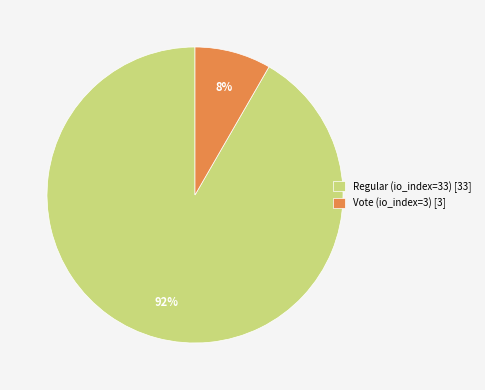

Is Vote (io_index=3) the majority of the pie?

No